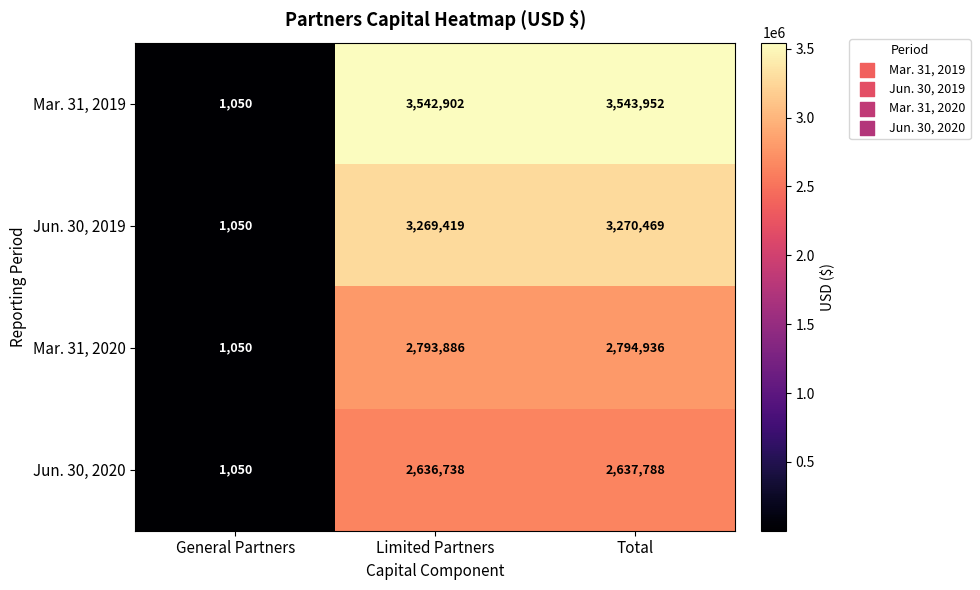

What is the maximum value shown in the chart?

3543952